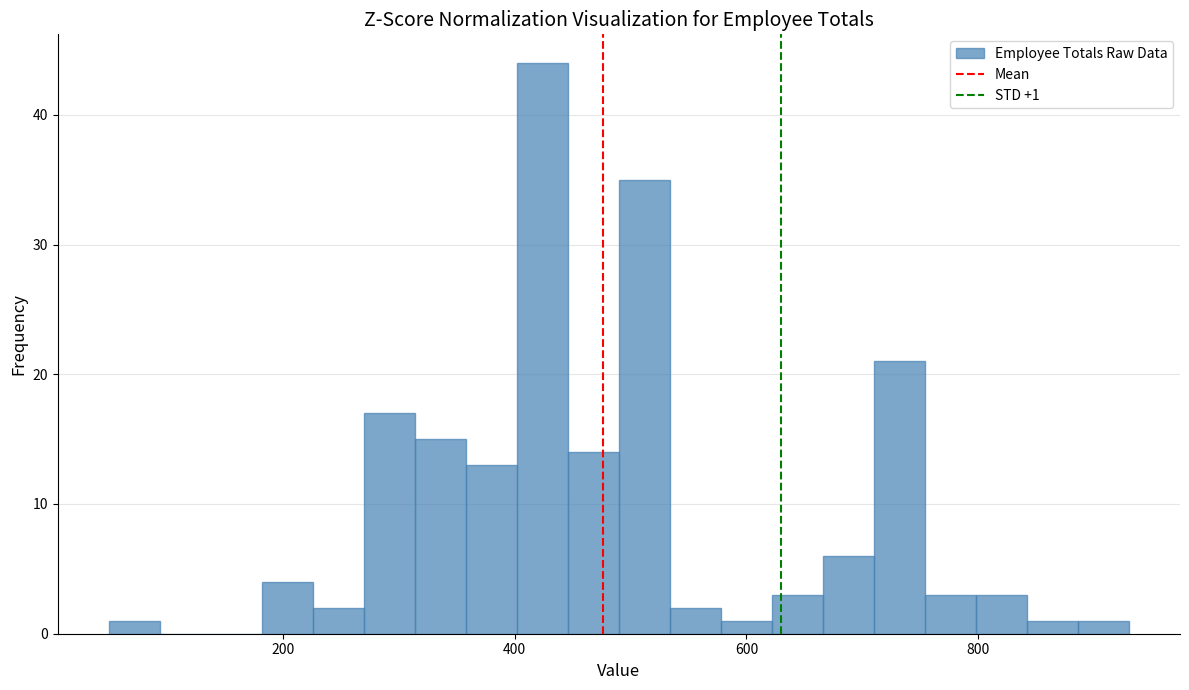

Read against the x-axis, roughly where is the centre of the tallest bar?

420